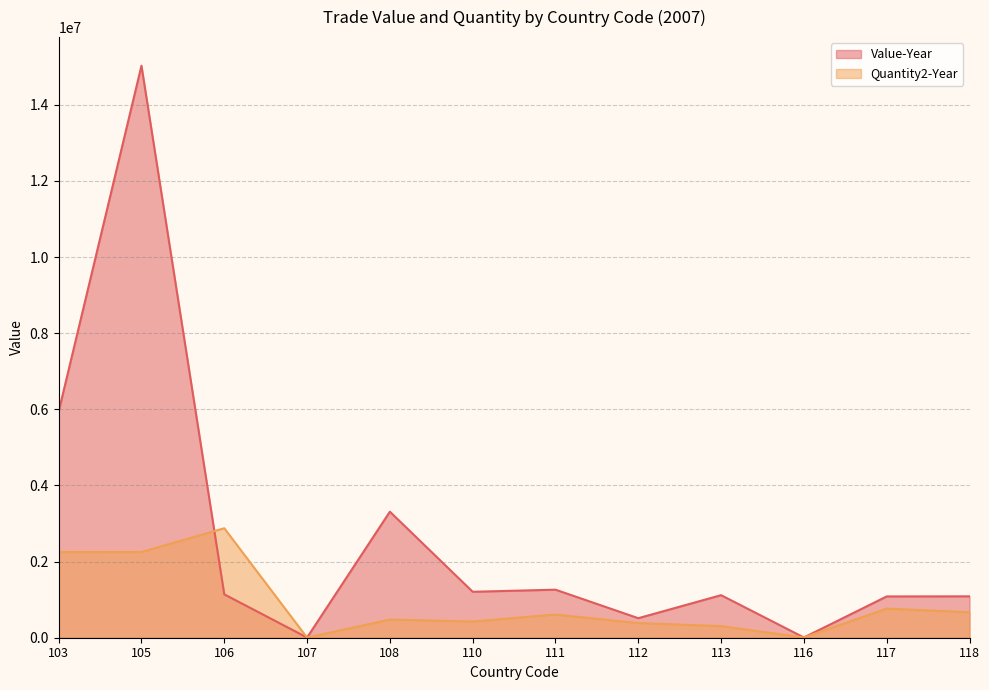

True or false: Value-Year has a value of 630194 at 106.

False